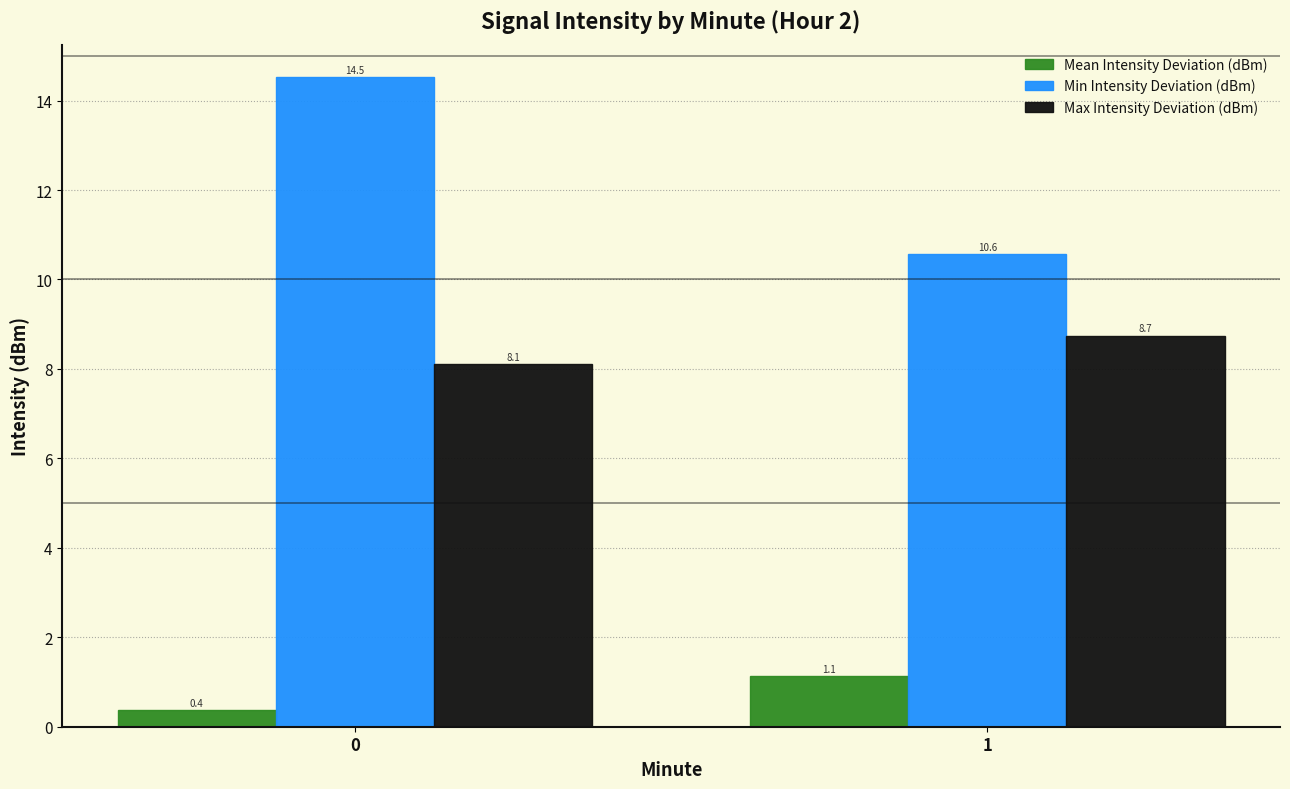

Count the Max Intensity Deviation (dBm) values in the range 8 to 9.

2